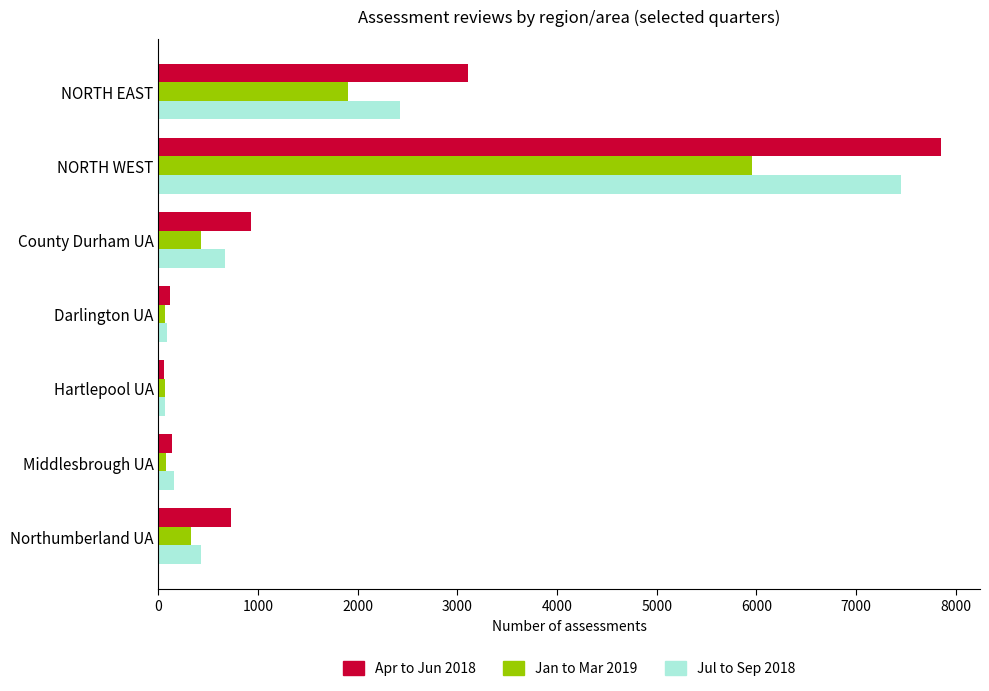

What are all the series names shown in the legend?

Apr to Jun 2018, Jan to Mar 2019, Jul to Sep 2018